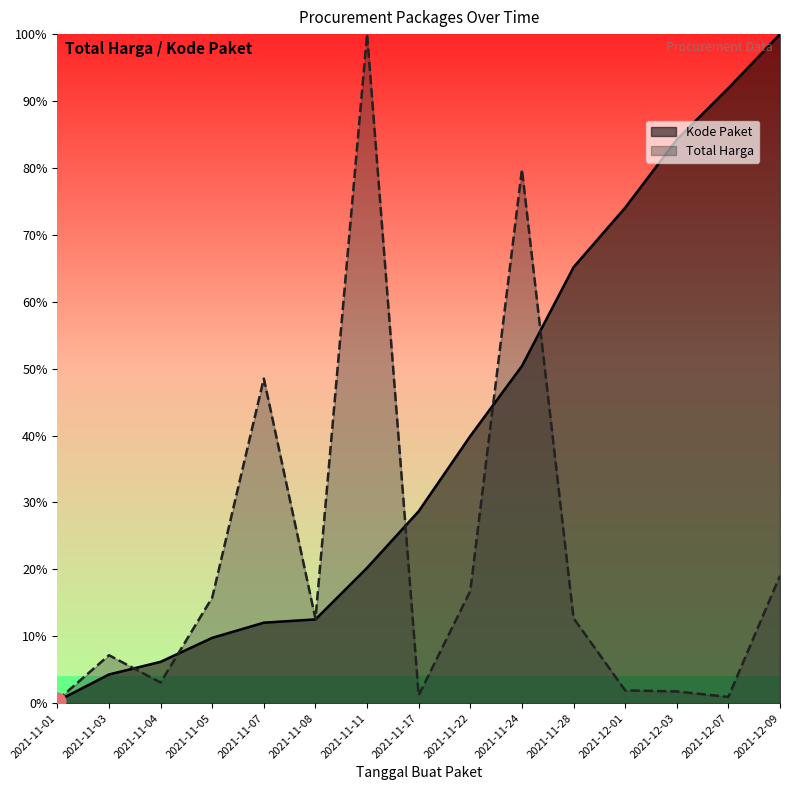

What is the minimum value for Kode Paket?

0.3